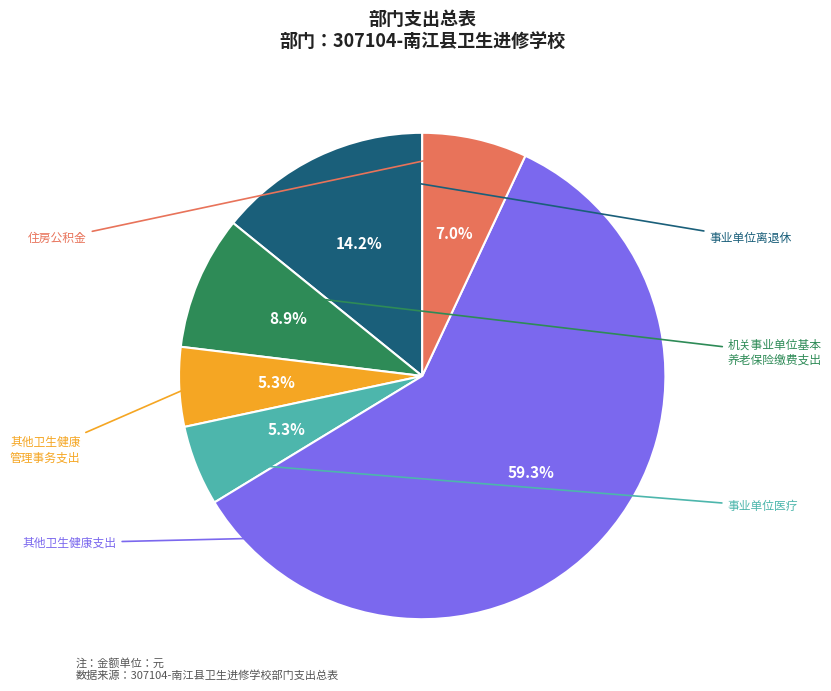

Is there any slice that represents more than half of the pie?

Yes